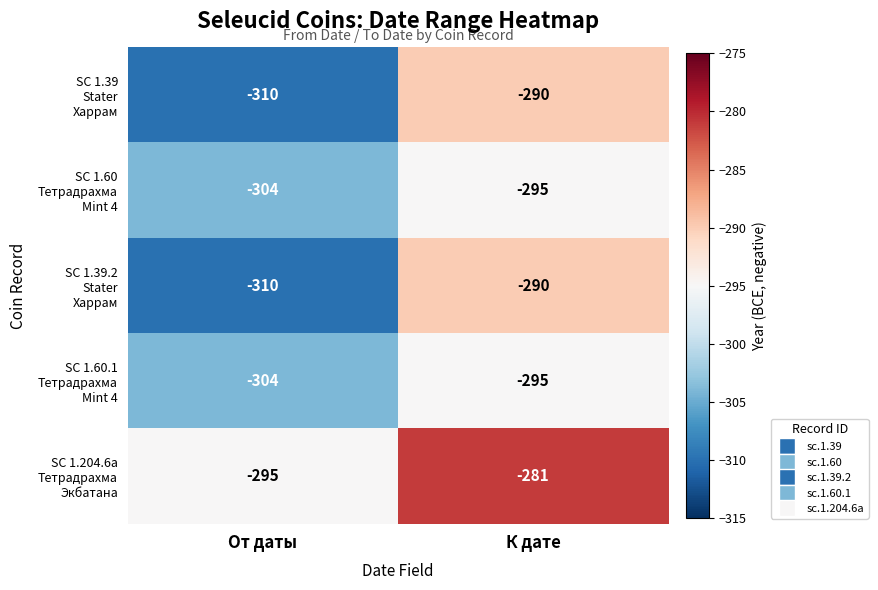

What is the spread (max minus min) of values at К дате?

14